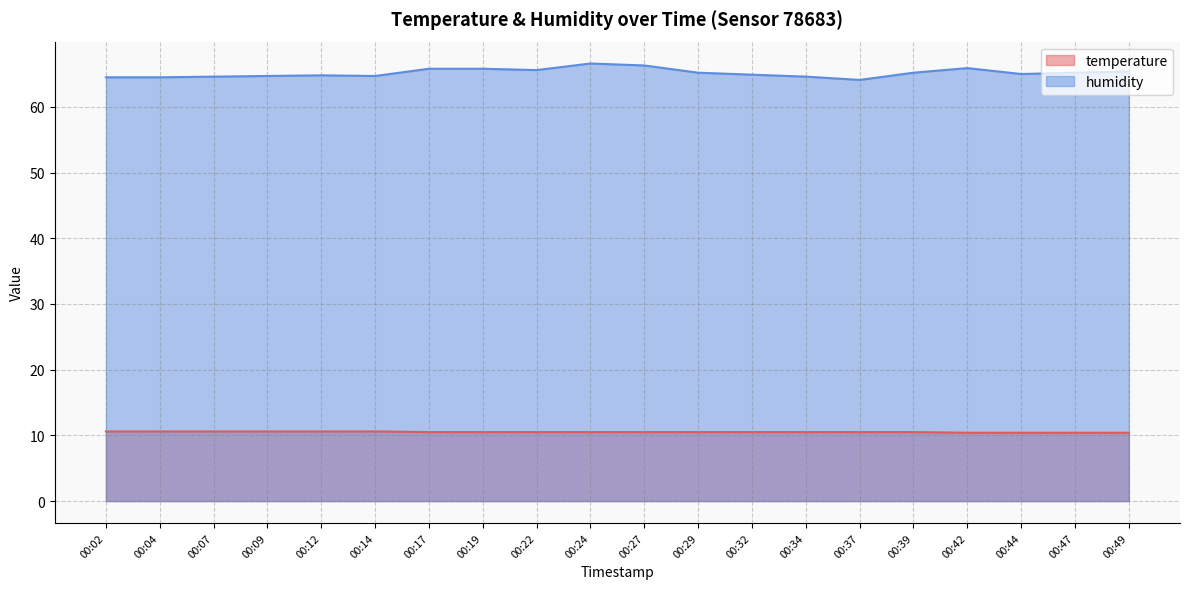

What is the difference between the humidity values at 00:27 and 00:49?

0.9